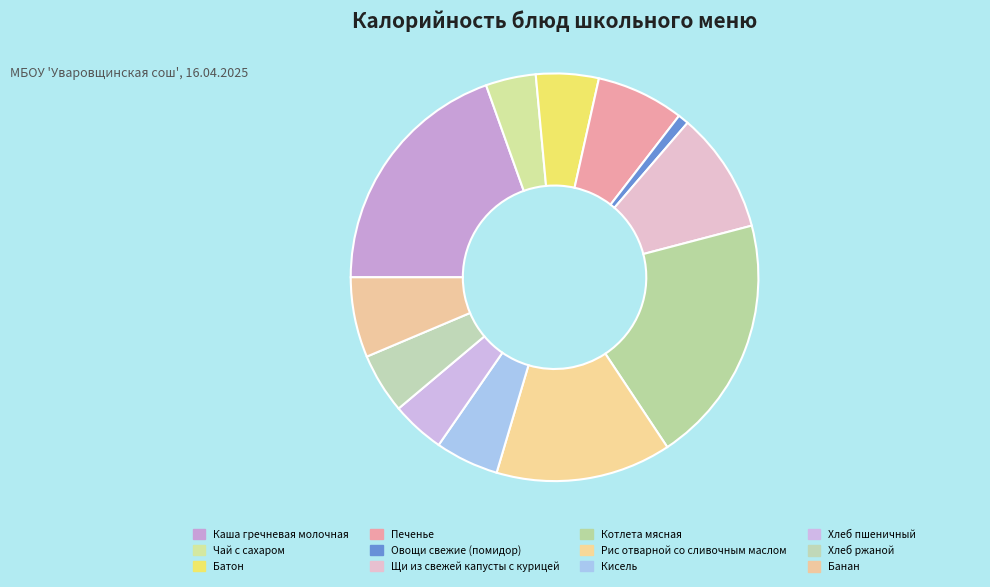

What is the change in value from Печенье to Кисель?

-29